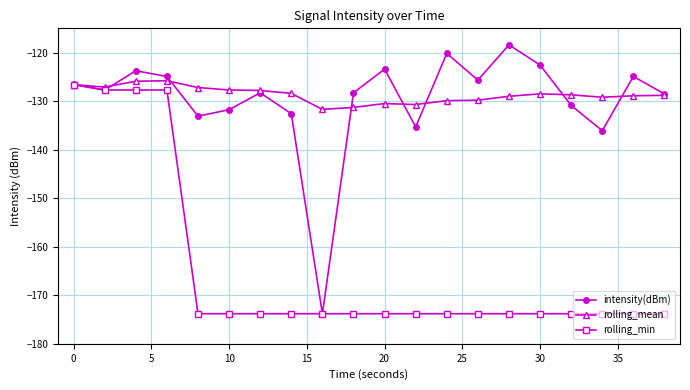

What is the value of the rolling_min point at the 1st from the left?

-126.6